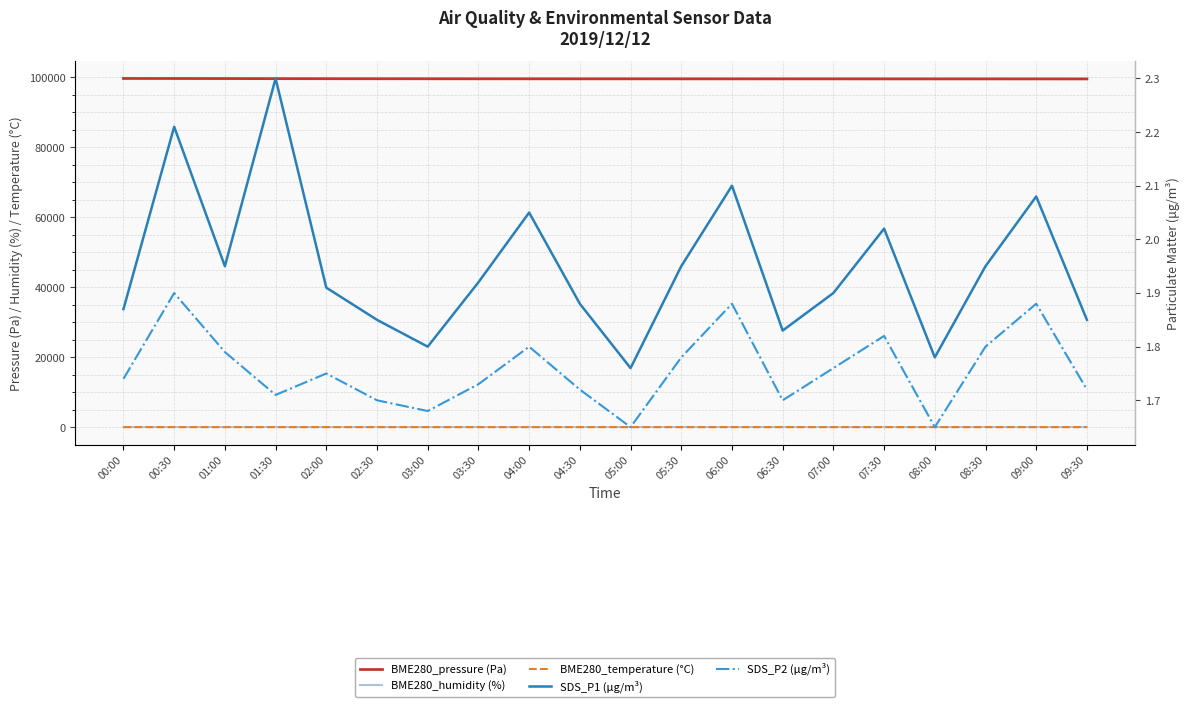

Which series has the largest total across all categories?

BME280_pressure (Pa)